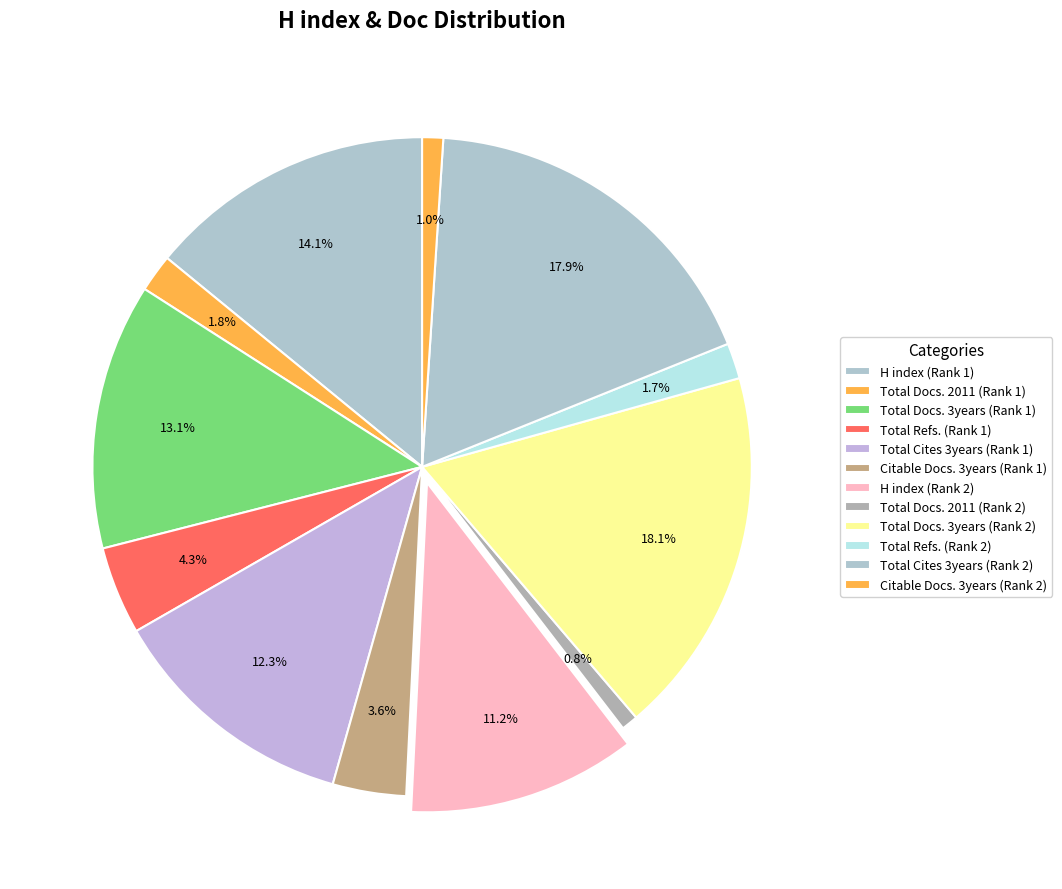

To the nearest percent, what is the combined percentage of Citable Docs. 3years (Rank 2) and Total Cites 3years (Rank 2)?

19%